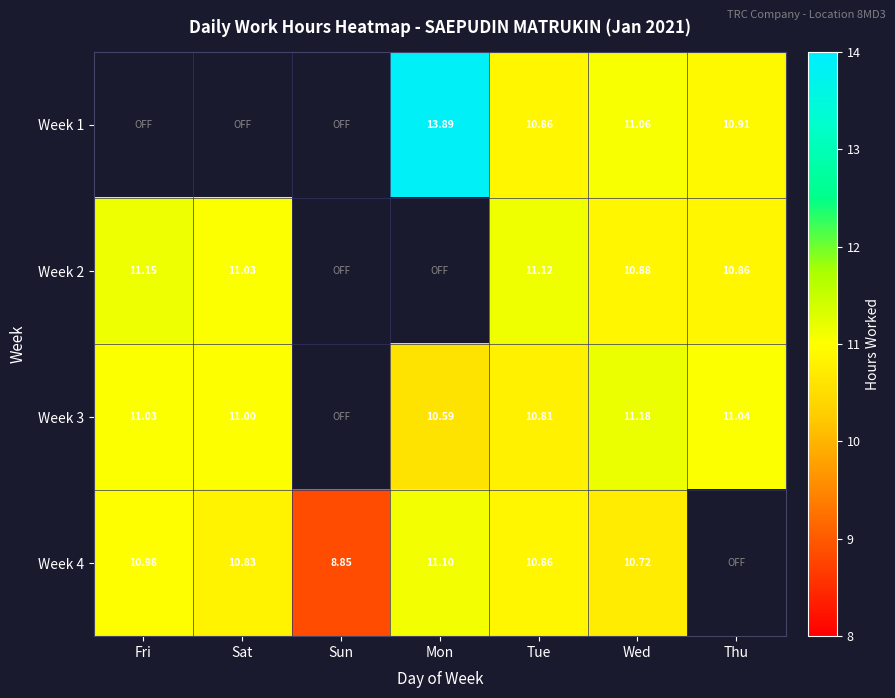

Where is Week 3 nearest to the value 10?

Mon